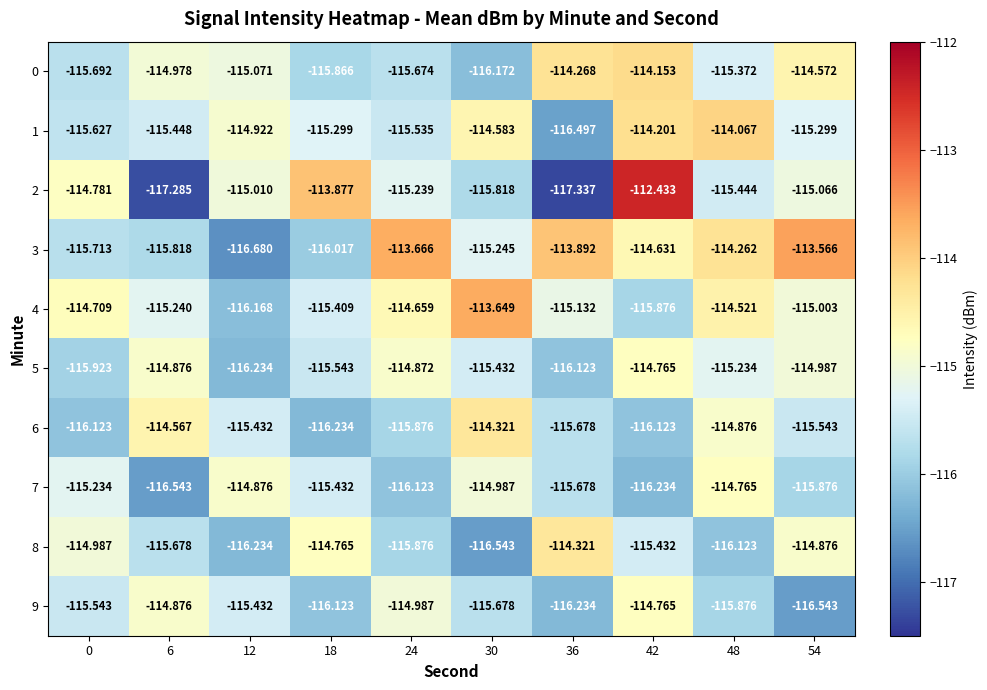

What is the spread (max minus min) of values at 18?

2.4